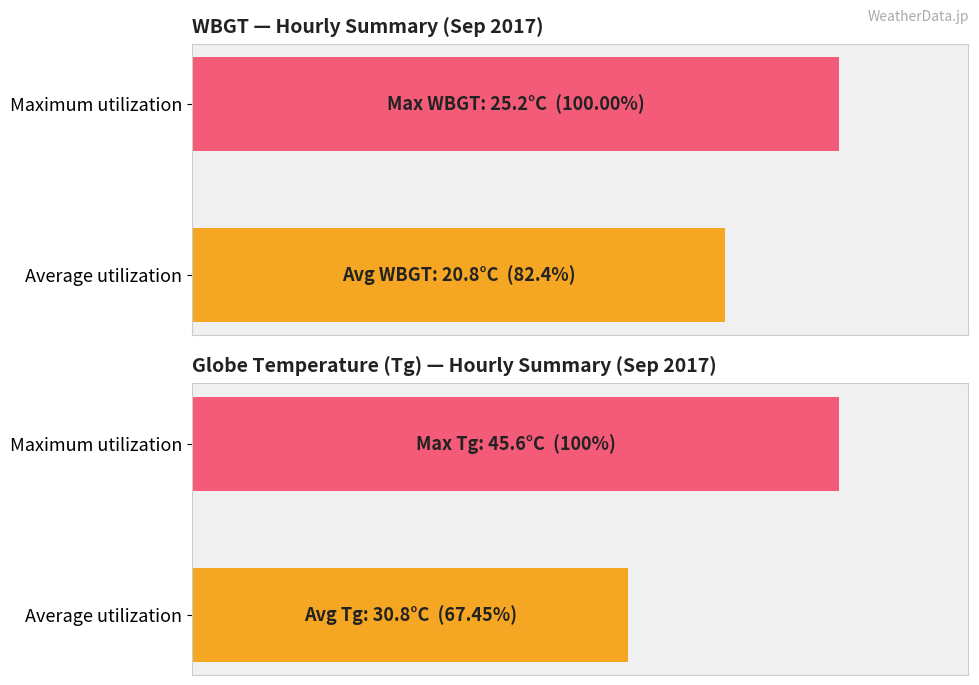

The value of Avg Tg at 11:00 is 52.4. True or false?

False